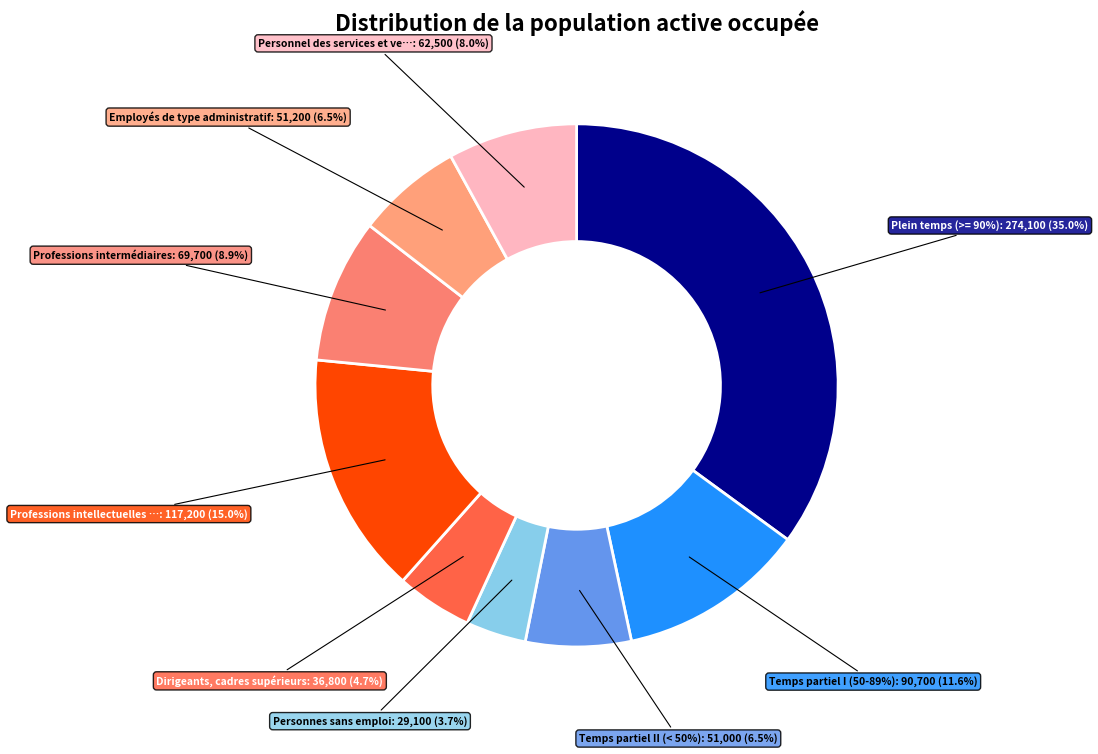

What percentage is the Personnel des services et vente slice, to the nearest percent?

8%